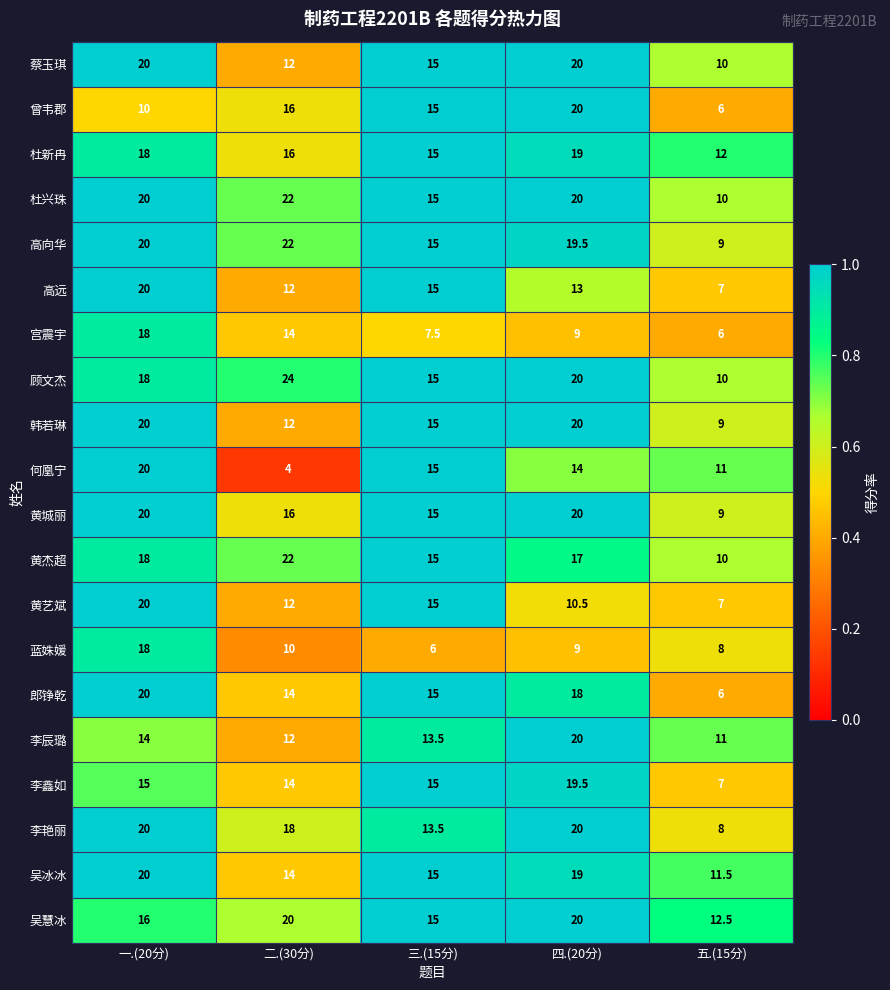

What is the spread (max minus min) of values at 二.(30分)?

20.0